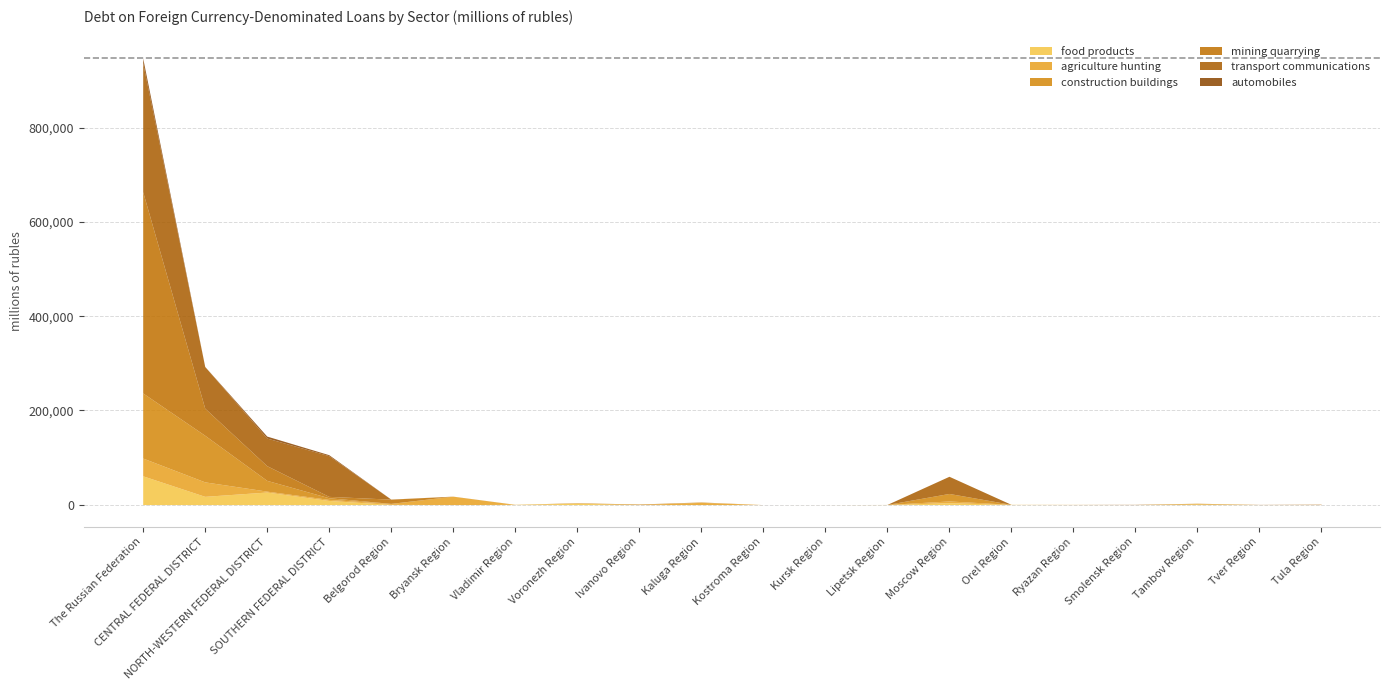

At which label does transport communications first exceed 134?

The Russian Federation